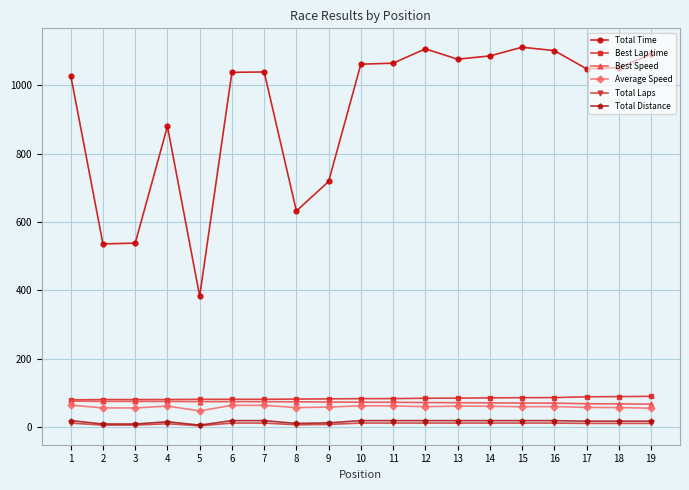

What is the difference between the Average Speed values at 1 and 11?

2.2